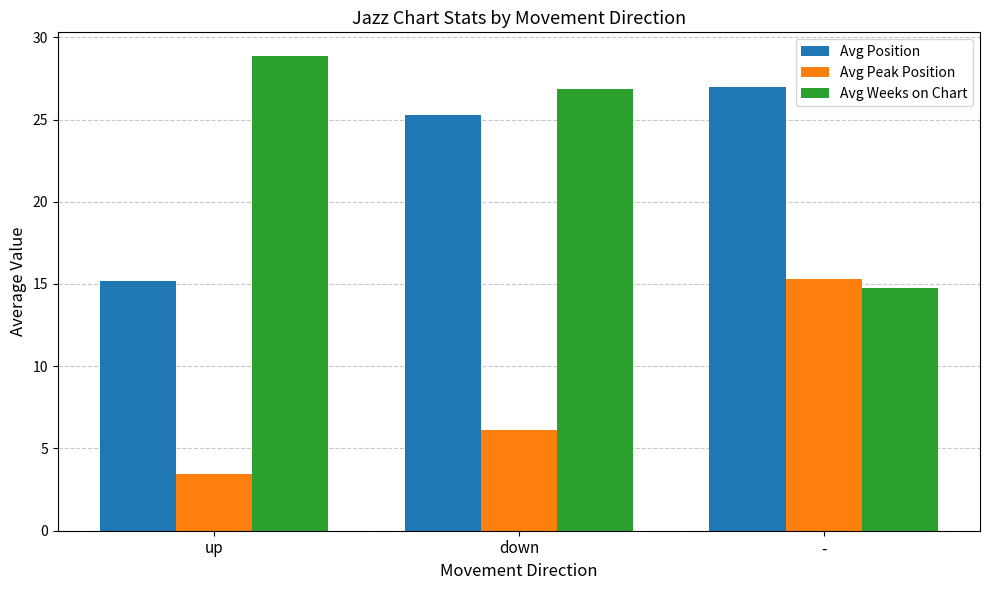

Reading left to right, what are all the values shown in this chart?

Avg Position: 15.2	25.3	27.0
Avg Peak Position: 3.4	6.1	15.3
Avg Weeks on Chart: 28.9	26.9	14.8